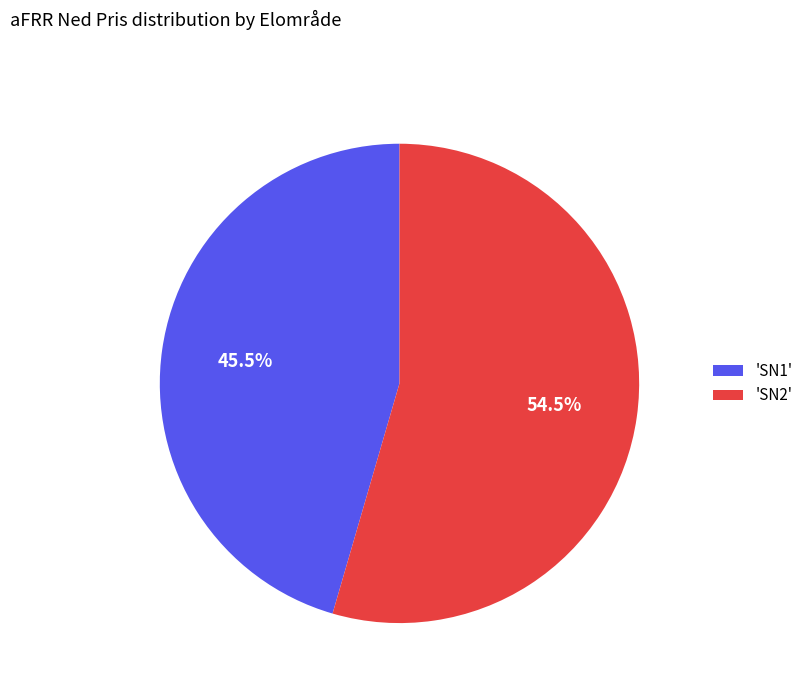

Rank the categories by value from lowest to highest.

'SN1', 'SN2'